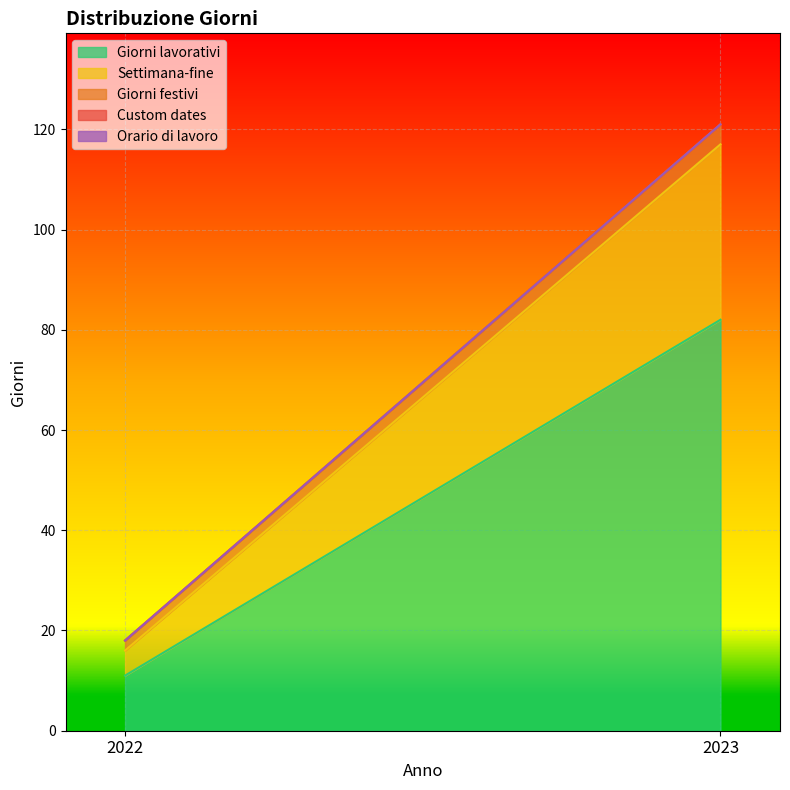

List the labels in order of Settimana-fine value, smallest first.

2022, 2023